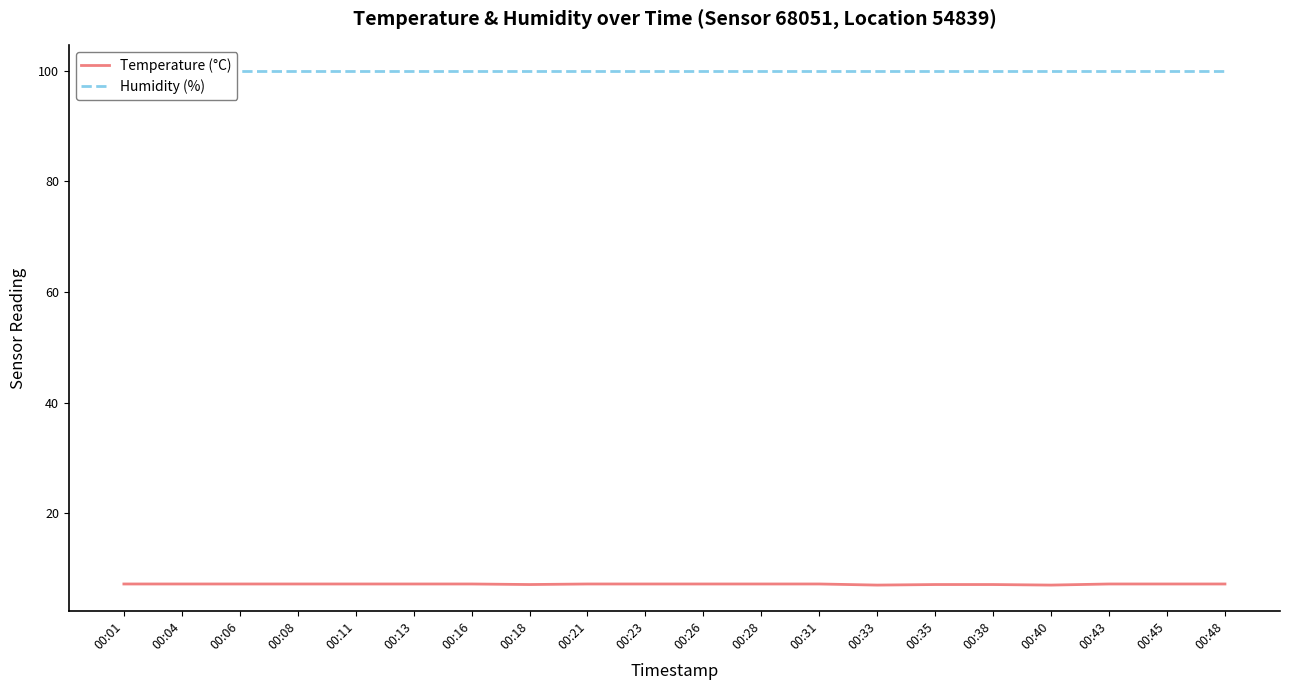

Between 00:08 and 00:43, which series saw the biggest shift?

Temperature (°C)